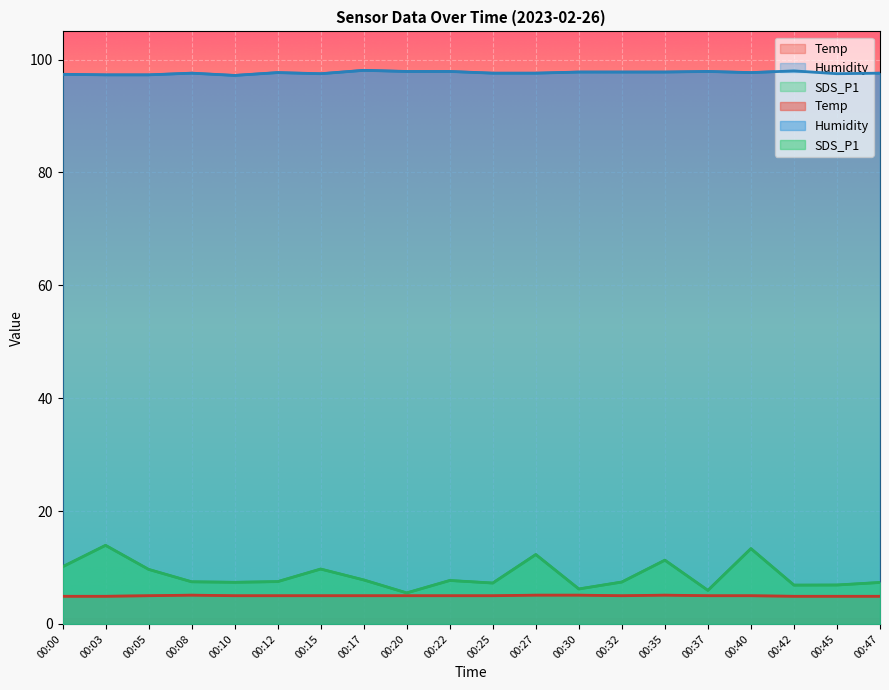

What is the total value across all series at 00:17?

110.9